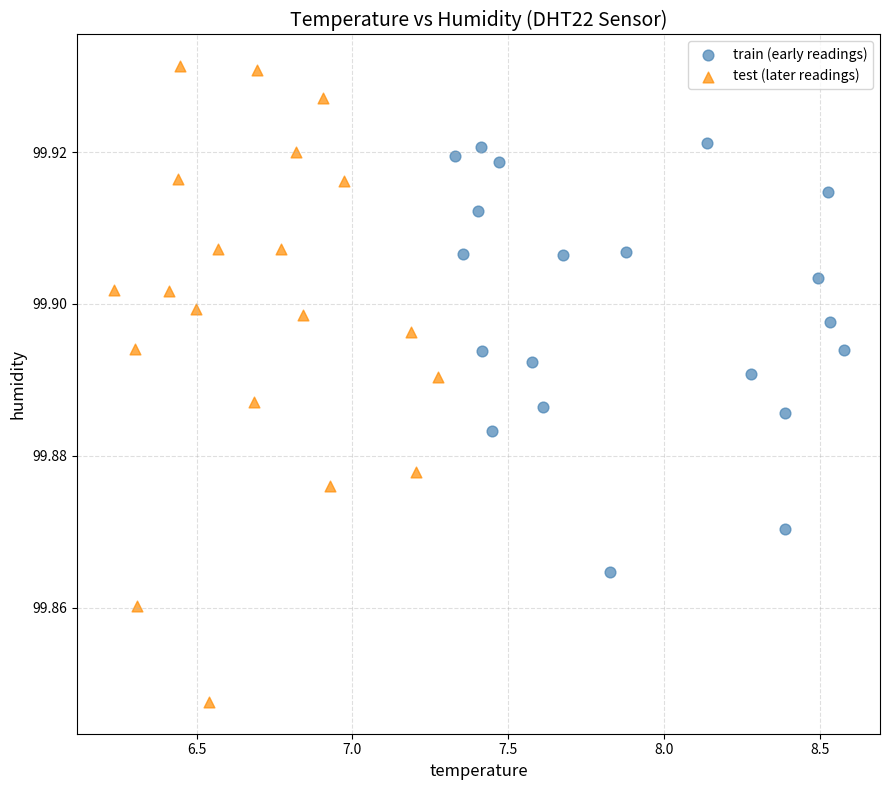

Which series reaches the maximum Y coordinate?

test (later readings)